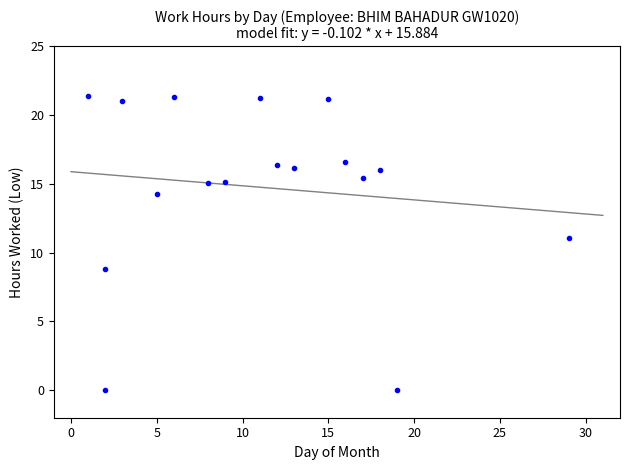

What is the range of Y values (max minus min)?

21.4